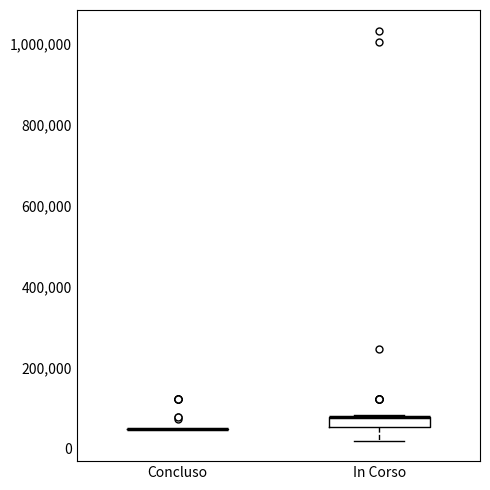

Comparing the boxes themselves (not the whiskers), which one is the tallest?

In Corso